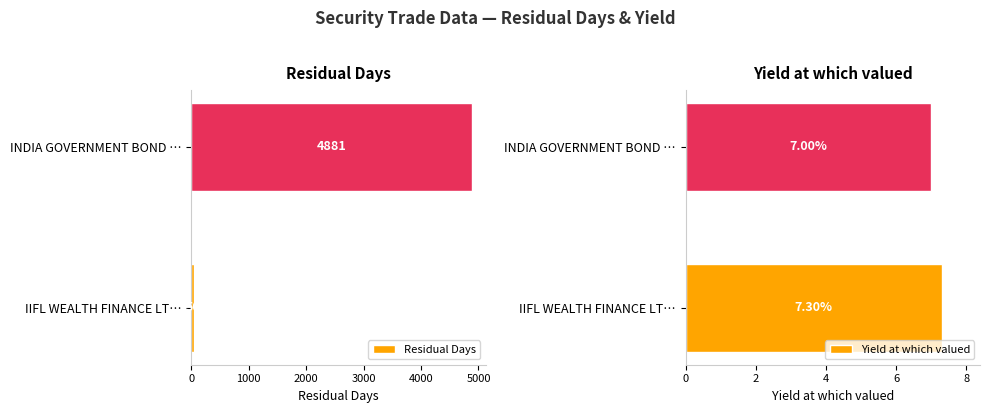

What is the difference between the Residual Days values at INDIA GOVERNMENT BOND … and IIFL WEALTH FINANCE LT…?

4831